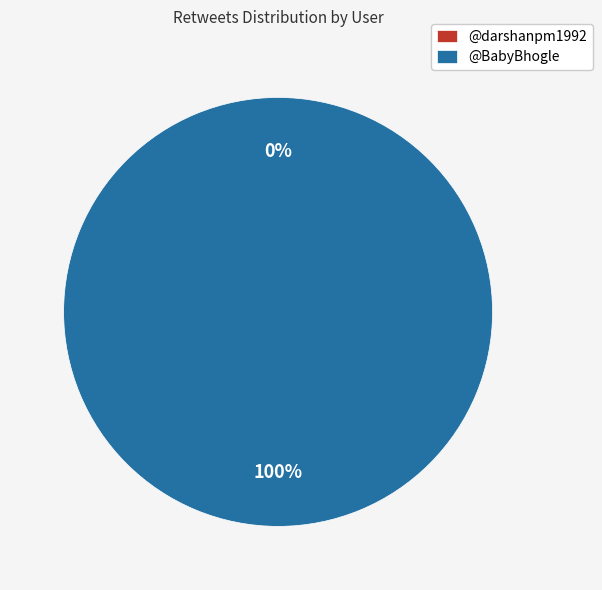

What percentage is the @BabyBhogle slice, to the nearest percent?

100%